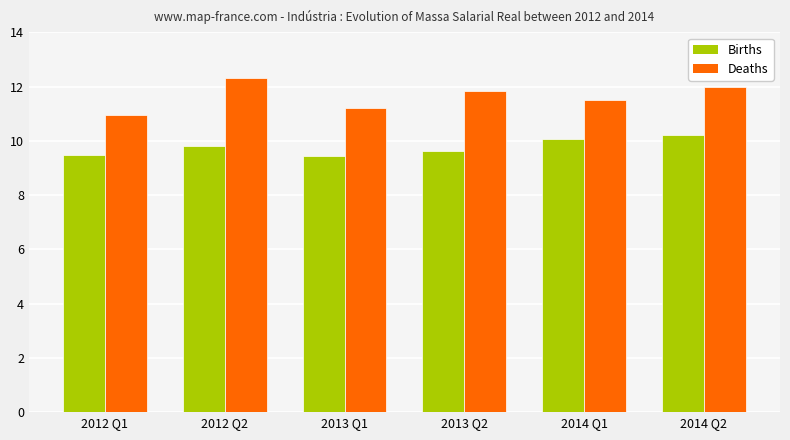

What is the difference between the Deaths values at 2012 Q1 and 2013 Q2?

0.9